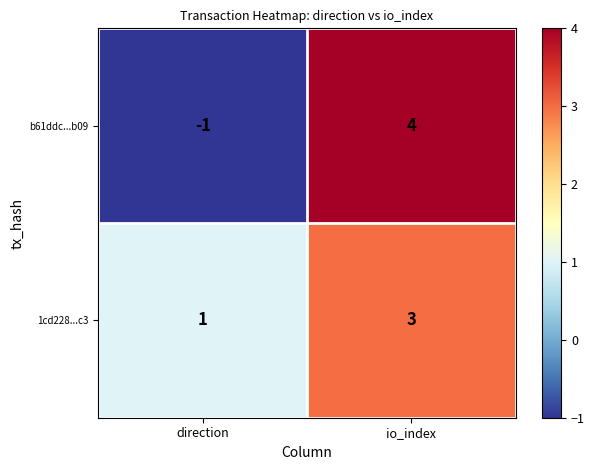

What is the greatest value displayed?

4